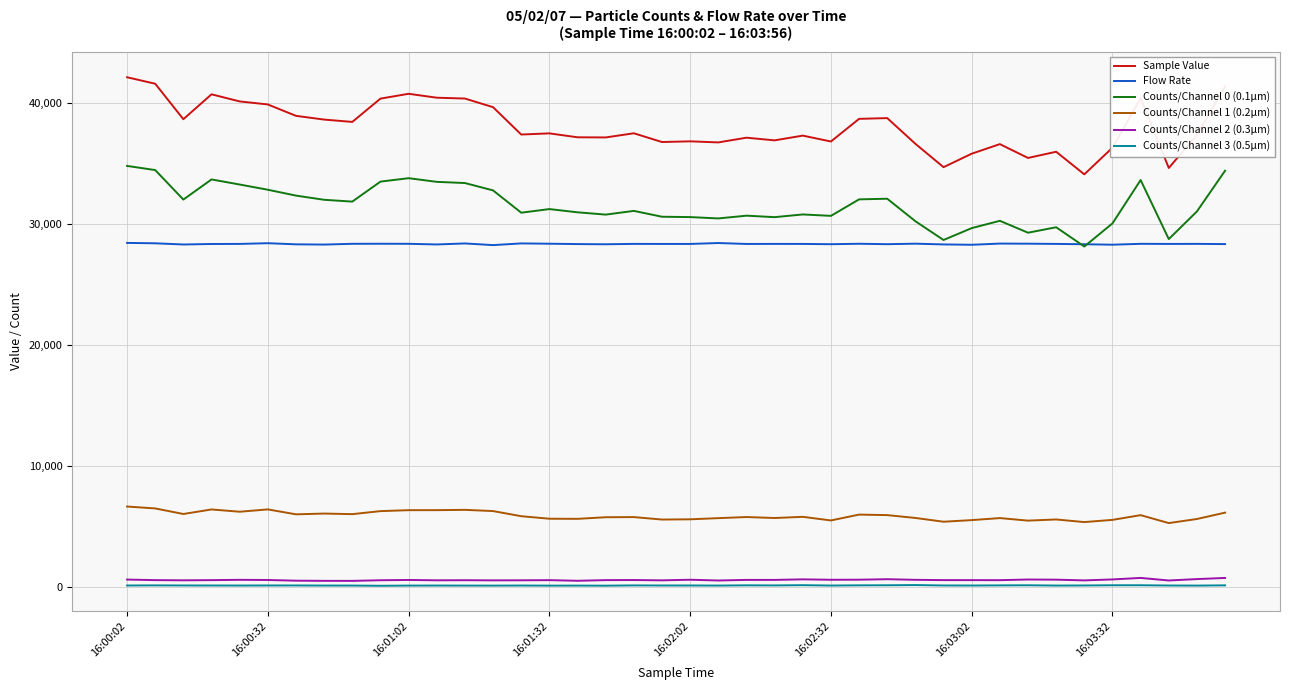

True or false: Counts/Channel 1 (0.2µm) and Flow Rate intersect in this chart.

False